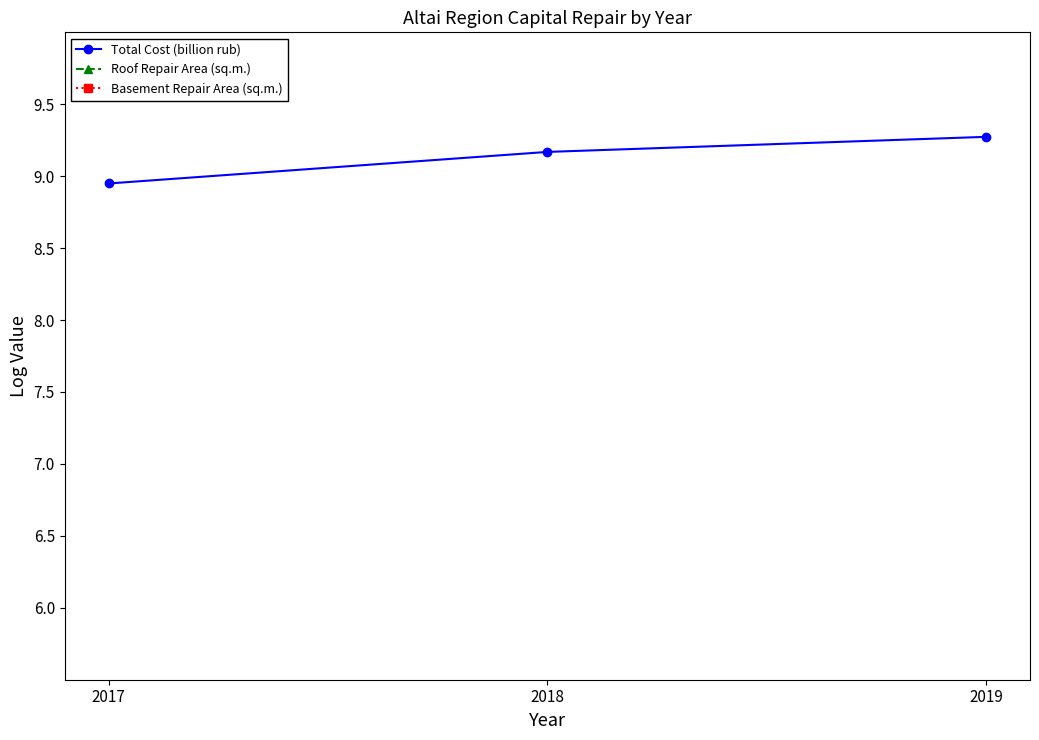

List the labels in order of Basement Repair Area (sq.m.) value, largest first.

2019, 2018, 2017